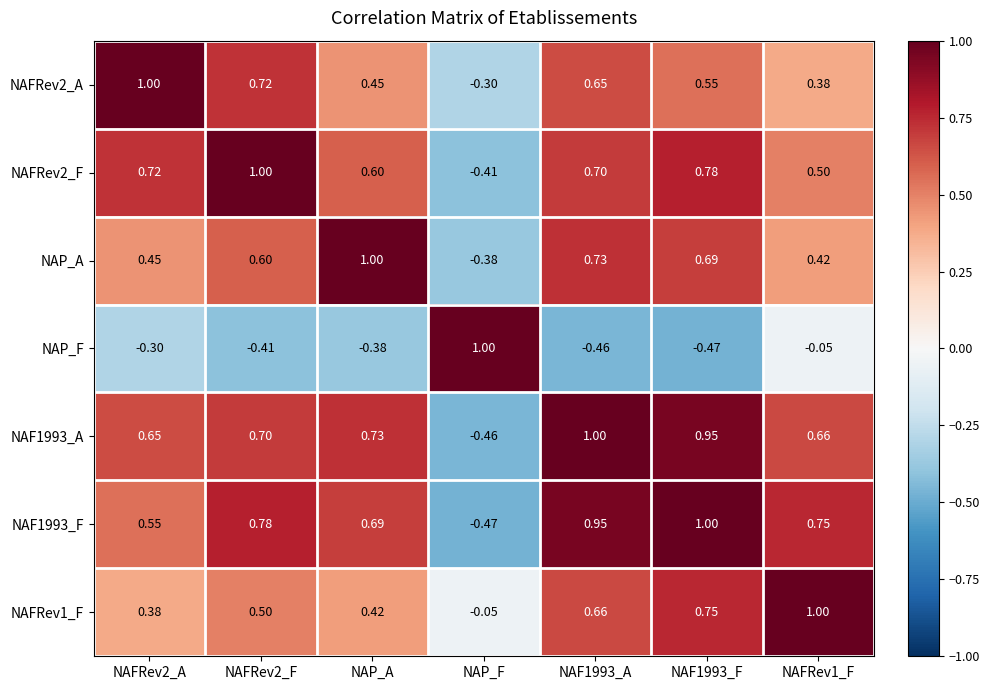

Which category has the lowest value in the NAFRev1_F series?

NAP_F